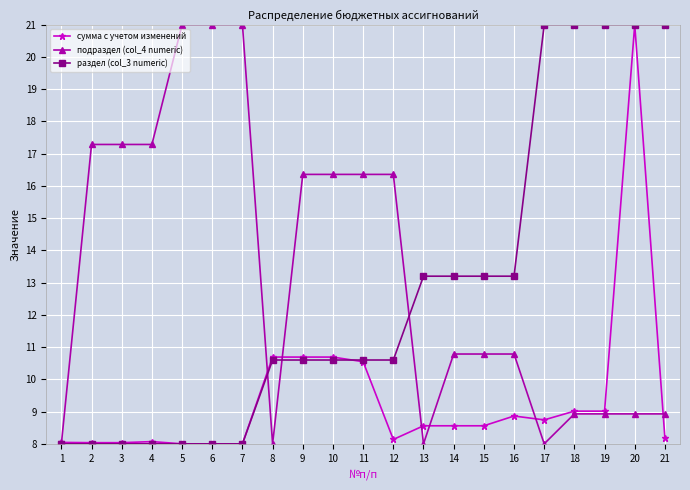

What is the difference between the highest and lowest values at 5?

13.0